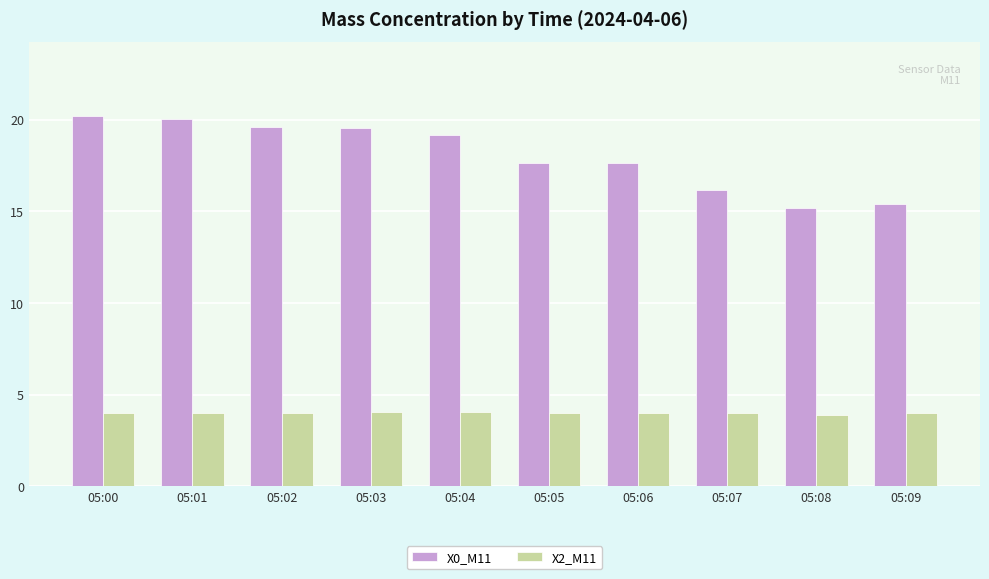

Rank the series by their average value, from lowest to highest.

X2_M11, X0_M11